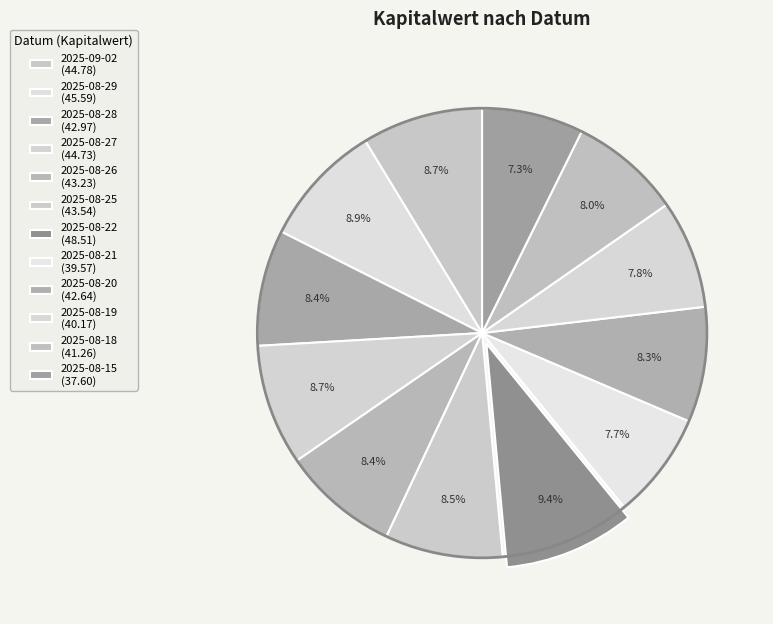

To the nearest percent, what portion does 2025-08-15 represent?

7%